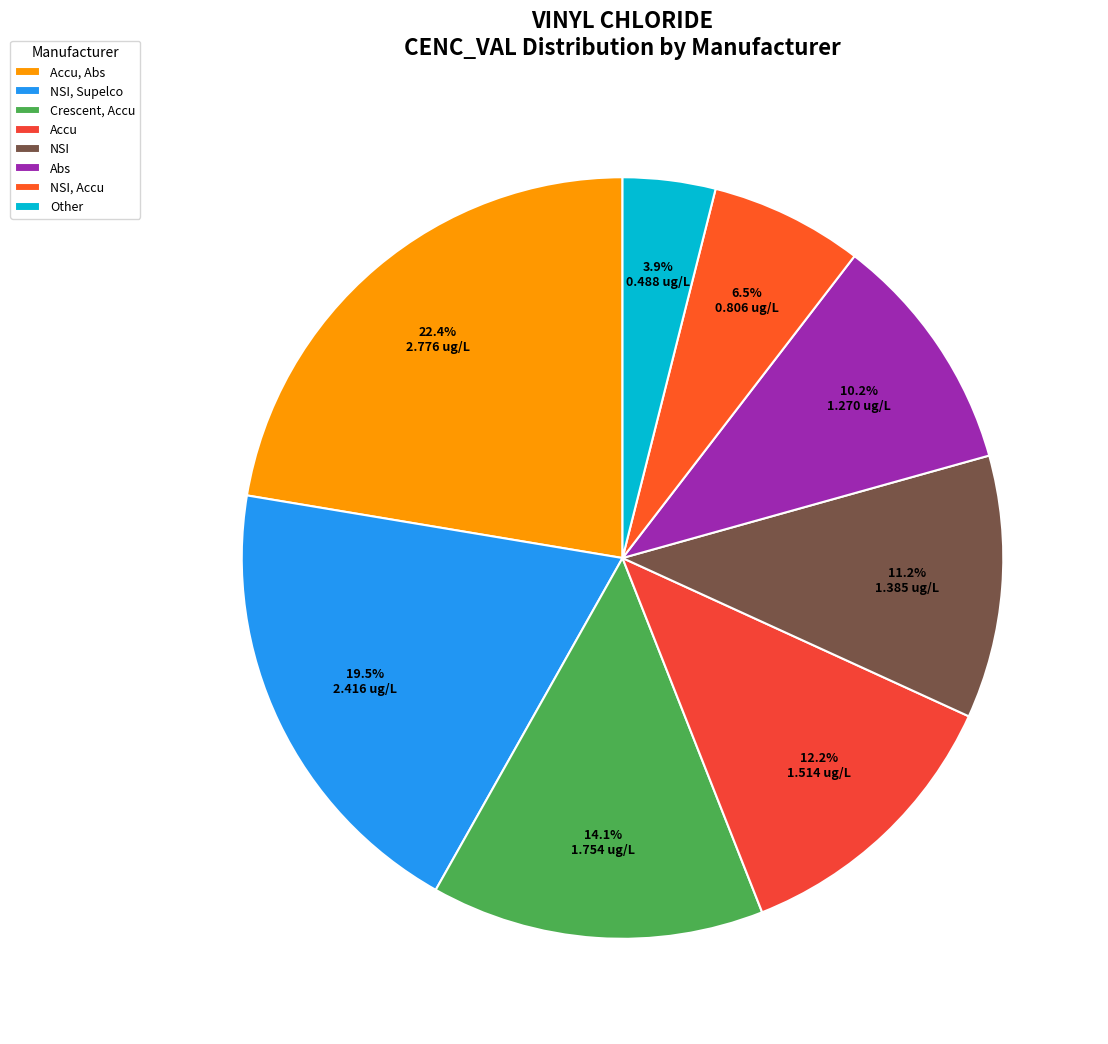

How many slices are in this pie chart?

8